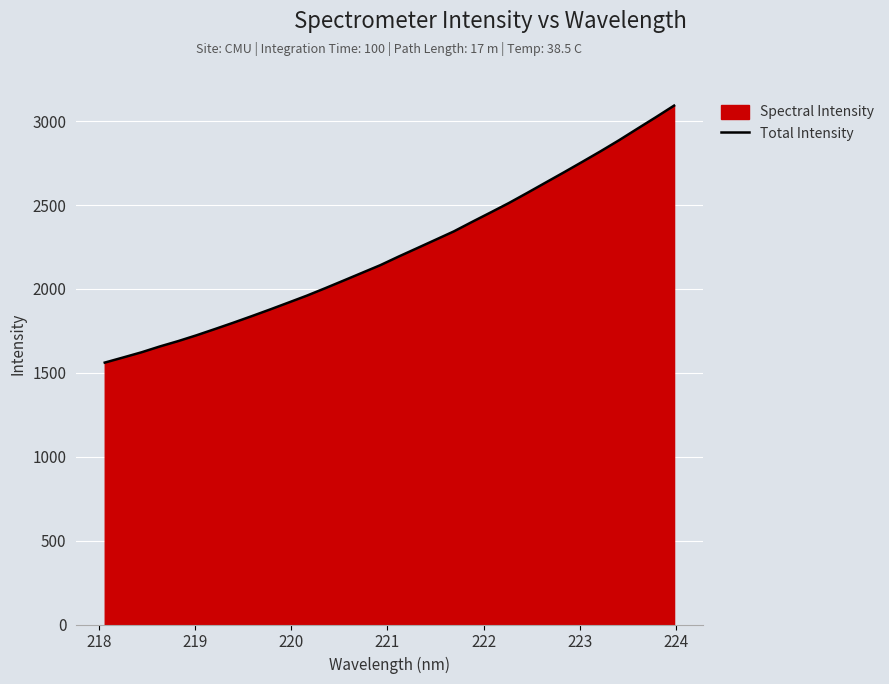

What is the smallest value displayed?

1560.8